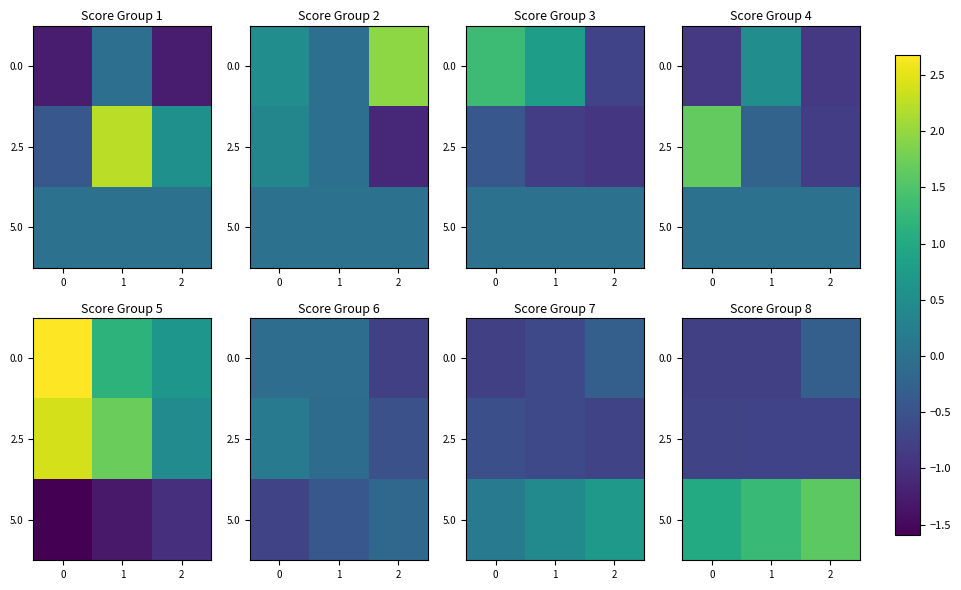

How many series are shown in this chart?

3